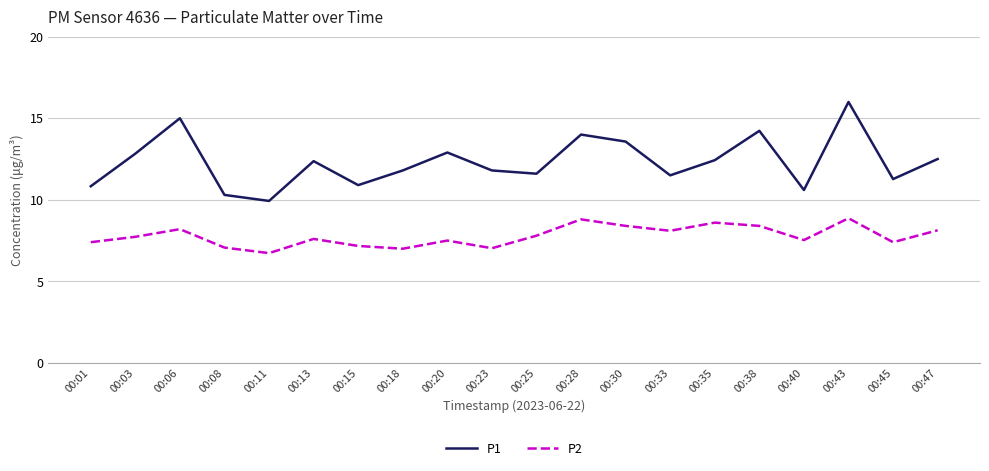

At which category does P2 reach its first local peak?

00:06